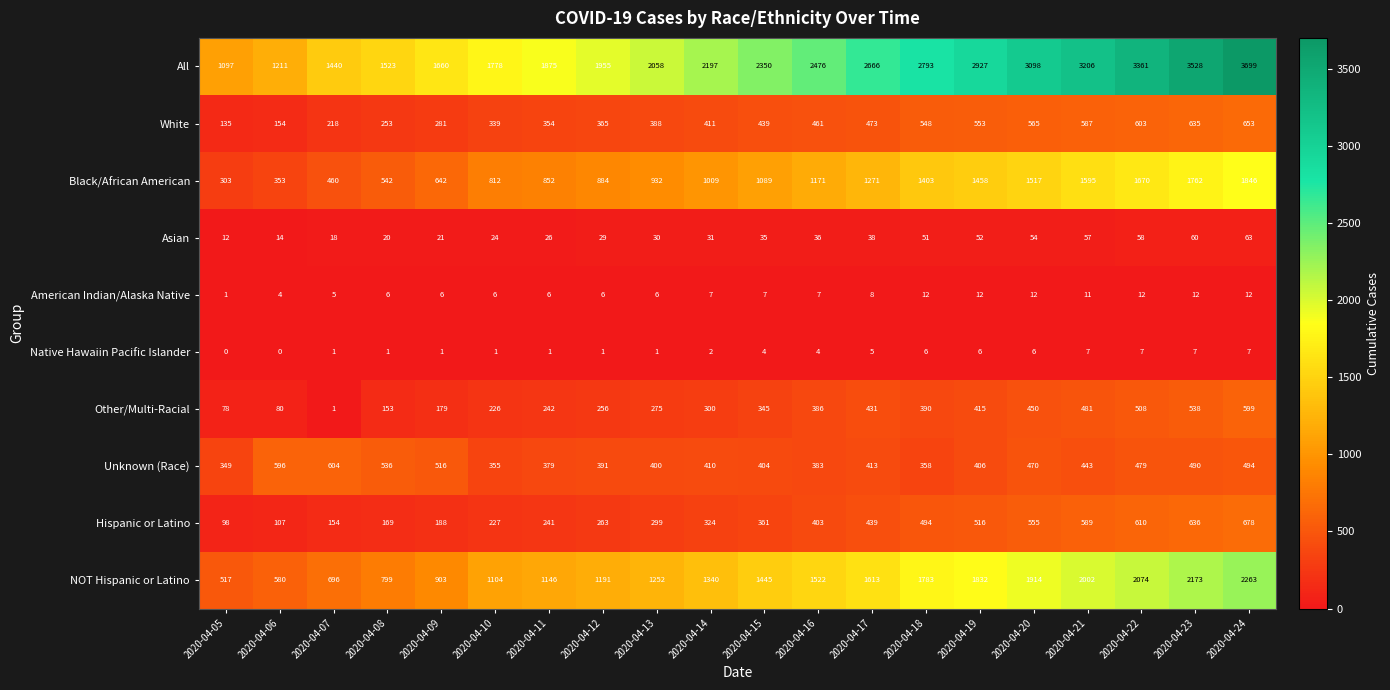

What is the sum of all NOT Hispanic or Latino values?

28149